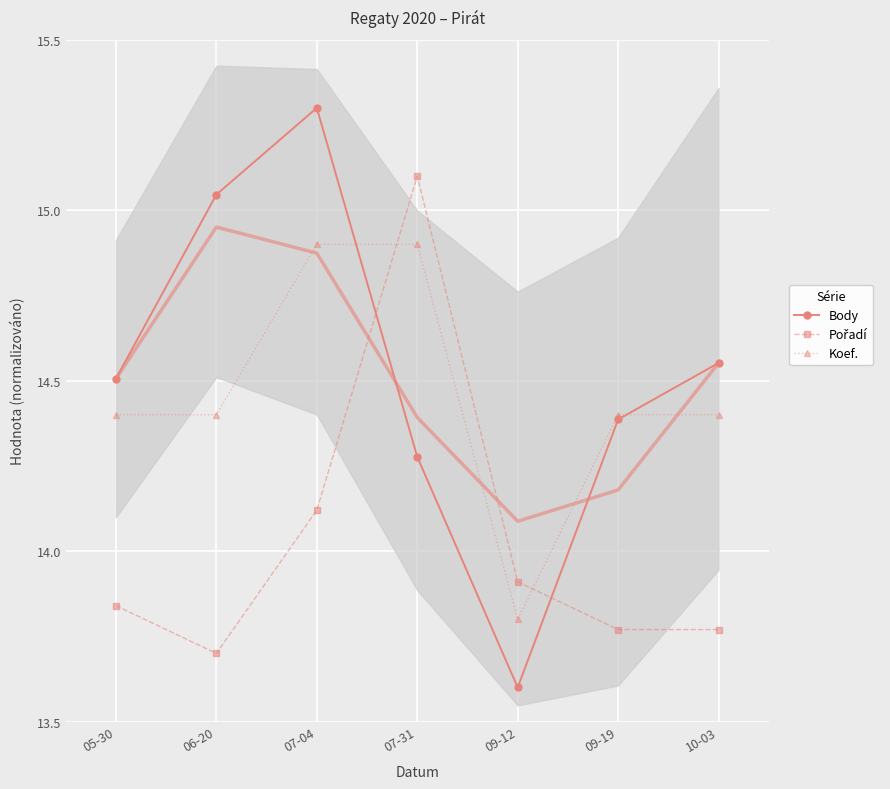

Between which two adjacent categories do Body and Pořadí first intersect?

07-04 and 07-31